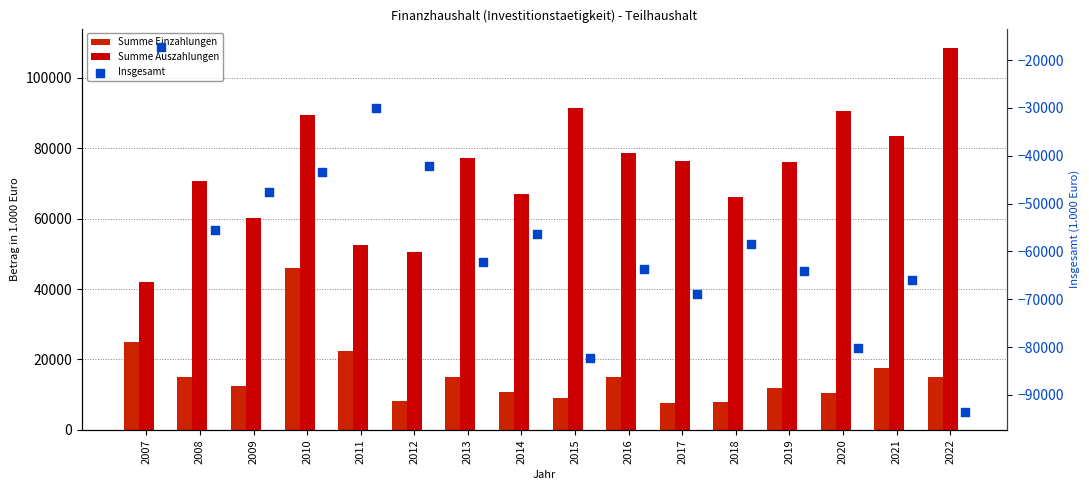

What are all the series names shown in the legend?

Summe Einzahlungen, Summe Auszahlungen, Insgesamt